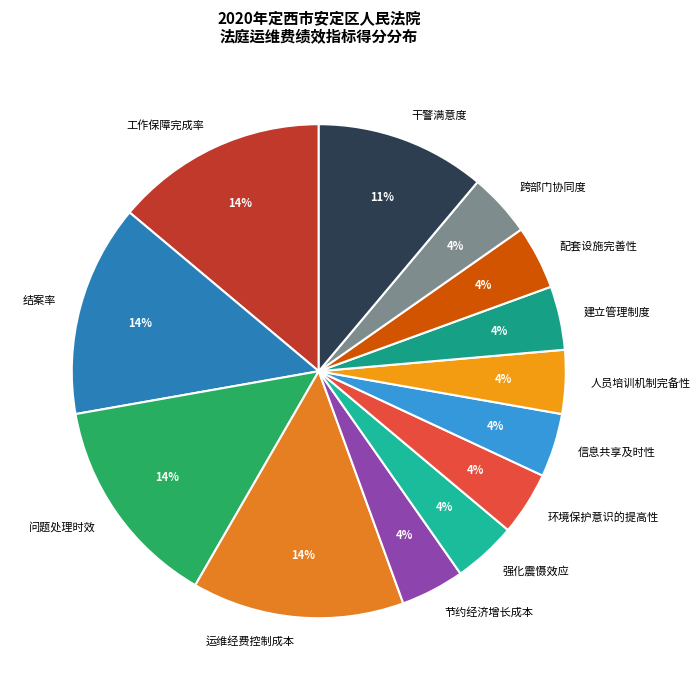

How many slices are in this pie chart?

13